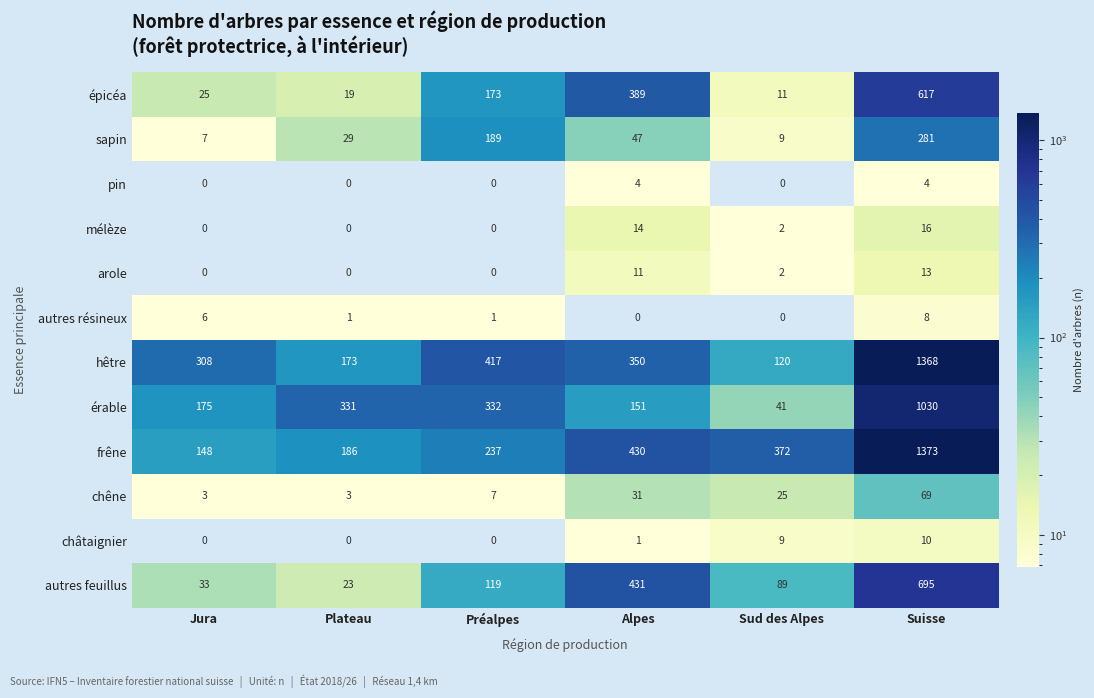

True or false: érable has a value of 331 at Plateau.

True